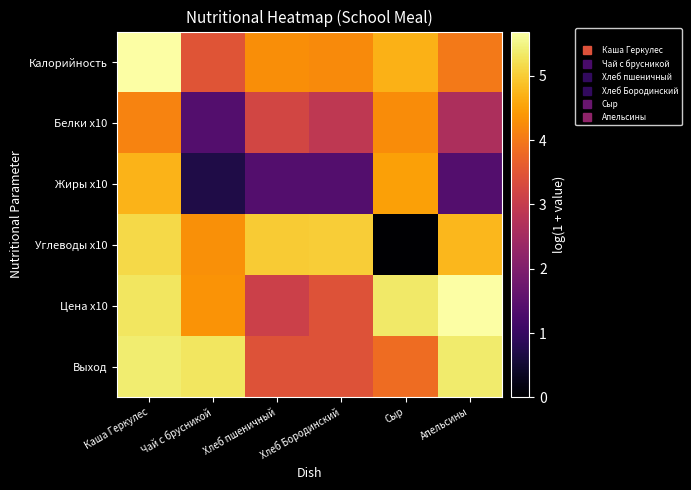

Which has a higher value, Хлеб пшеничный or Чай с брусникой?

Хлеб пшеничный